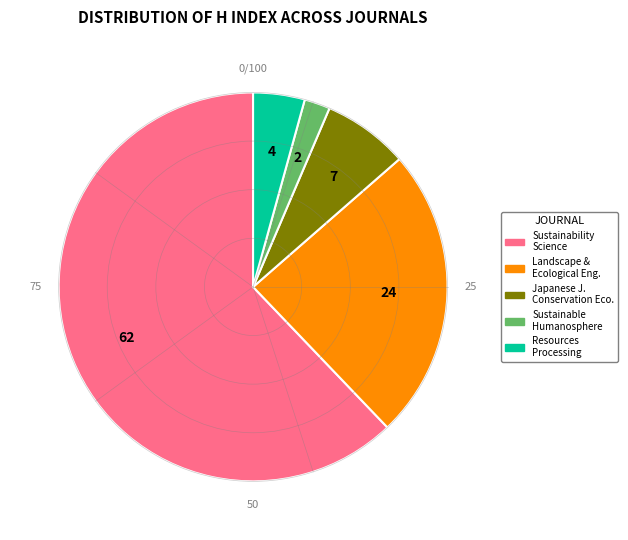

How many slices are in this pie chart?

5